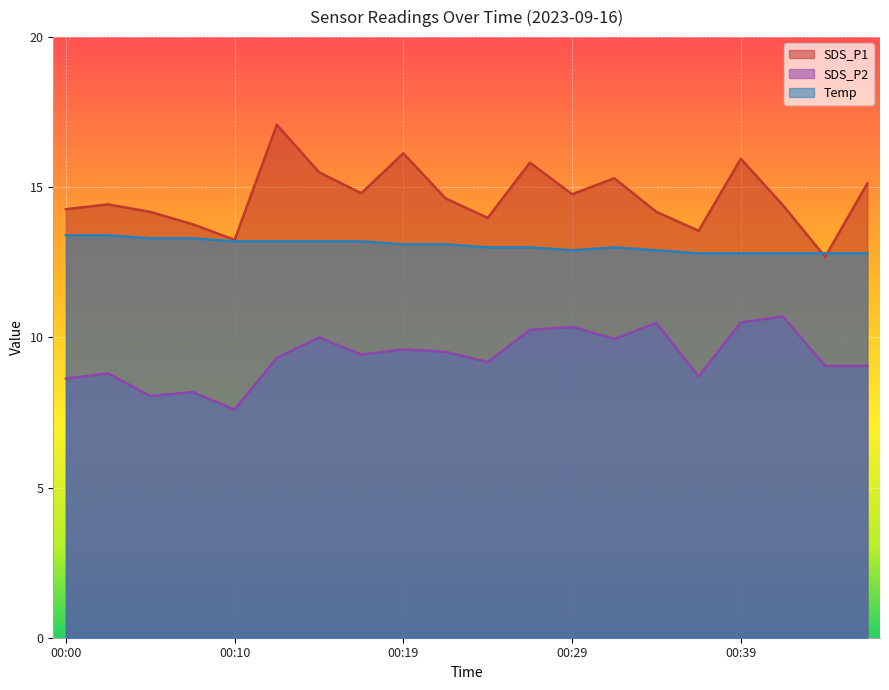

Reading left to right, what are all the values shown in this chart?

SDS_P1: 00:00=14.3	00:02=14.4	00:05=14.2	00:07=13.8	00:10=13.2	00:12=17.1	00:14=15.5	00:17=14.8	00:19=16.1	00:22=14.6	00:24=14.0	00:27=15.8	00:29=14.8	00:31=15.3	00:34=14.2	00:36=13.6	00:39=15.9	00:41=14.4	00:44=12.7	00:46=15.1
SDS_P2: 00:00=8.6	00:02=8.8	00:05=8.1	00:07=8.2	00:10=7.6	00:12=9.3	00:14=10.0	00:17=9.4	00:19=9.6	00:22=9.5	00:24=9.2	00:27=10.2	00:29=10.3	00:31=9.9	00:34=10.5	00:36=8.7	00:39=10.5	00:41=10.7	00:44=9.1	00:46=9.1
Temp: 00:00=13.4	00:02=13.4	00:05=13.3	00:07=13.3	00:10=13.2	00:12=13.2	00:14=13.2	00:17=13.2	00:19=13.1	00:22=13.1	00:24=13.0	00:27=13.0	00:29=12.9	00:31=13.0	00:34=12.9	00:36=12.8	00:39=12.8	00:41=12.8	00:44=12.8	00:46=12.8